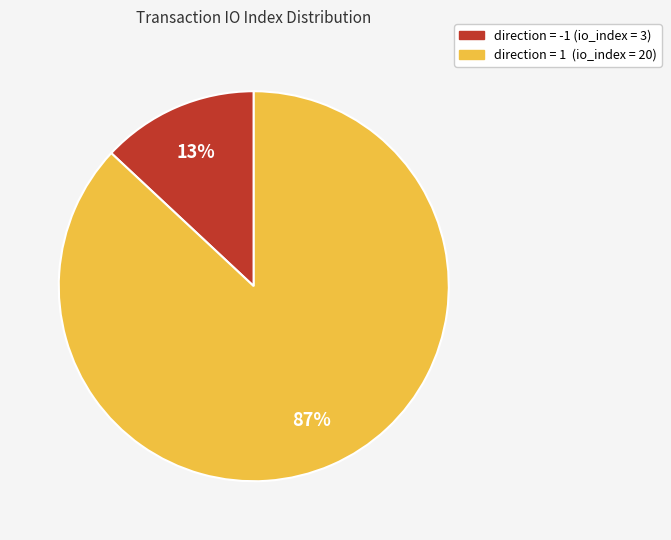

To the nearest percent, what is the average slice percentage?

50%